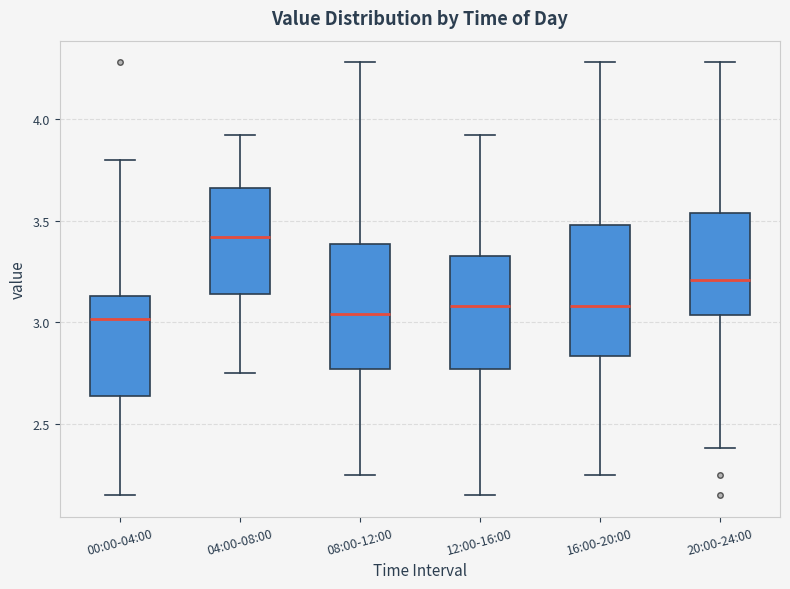

Reading left to right, read every box against the y-axis: the position of its median line, the range the box covers, and the ends of its whiskers. The values are not printed on the chart, so give them approximately, as read against the axis.

00:00-04:00: median 3.00, box 2.65 to 3.15, whiskers 2.15 to 3.80
04:00-08:00: median 3.40, box 3.15 to 3.65, whiskers 2.75 to 3.90
08:00-12:00: median 3.05, box 2.75 to 3.40, whiskers 2.25 to 4.30
12:00-16:00: median 3.10, box 2.75 to 3.35, whiskers 2.15 to 3.90
16:00-20:00: median 3.10, box 2.85 to 3.50, whiskers 2.25 to 4.30
20:00-24:00: median 3.20, box 3.05 to 3.55, whiskers 2.40 to 4.30